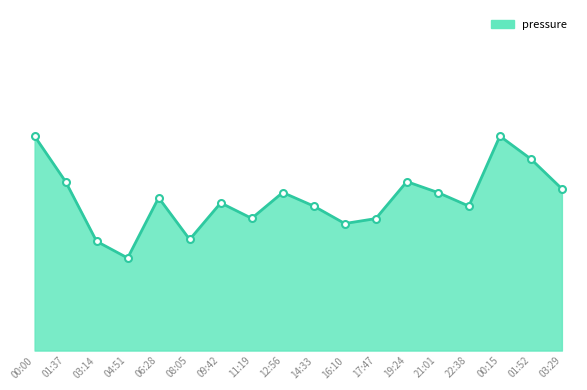

Reading left to right, transcribe all the data shown in this chart.

00:00=101180.4	01:37=101169.7	03:14=101155.7	04:51=101151.8	06:28=101165.9	08:05=101156.1	09:42=101164.7	11:19=101161.1	12:56=101167.1	14:33=101163.9	16:10=101159.8	17:47=101161.0	19:24=101169.7	21:01=101167.1	22:38=101163.9	00:15=101180.4	01:52=101175.0	03:29=101168.0